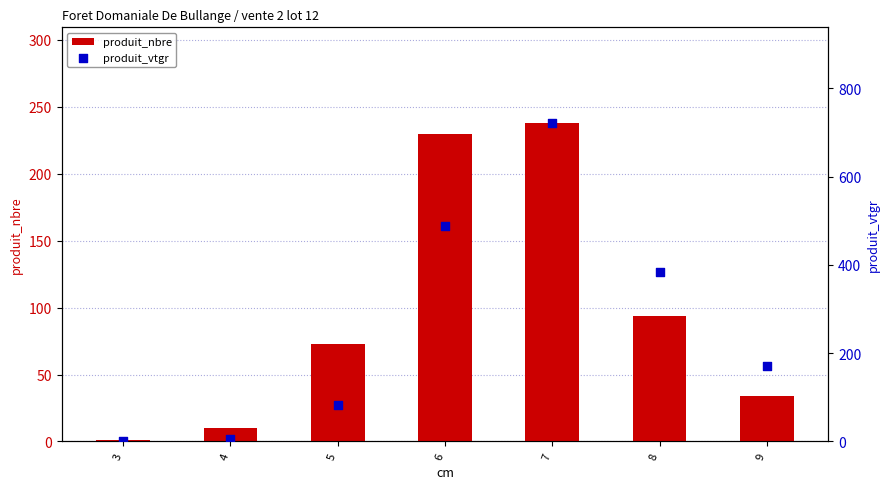

What is the total value across all series at 3?

1.2